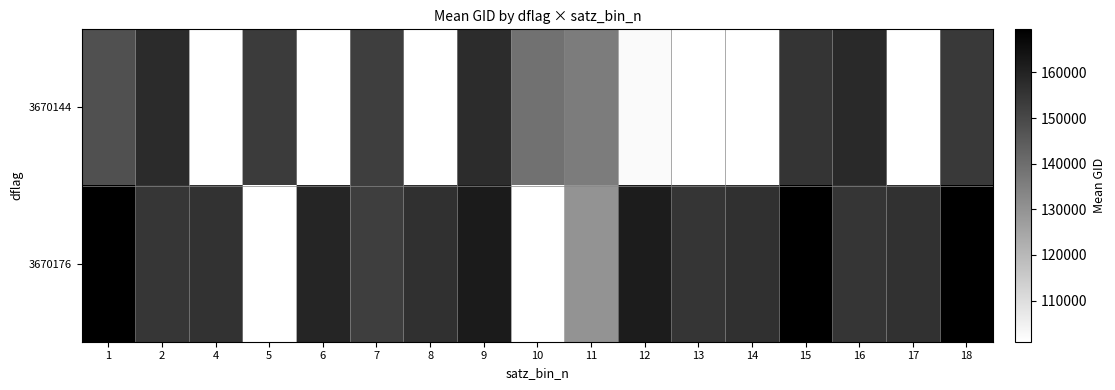

What is the total value across all series at 16?

313027.0